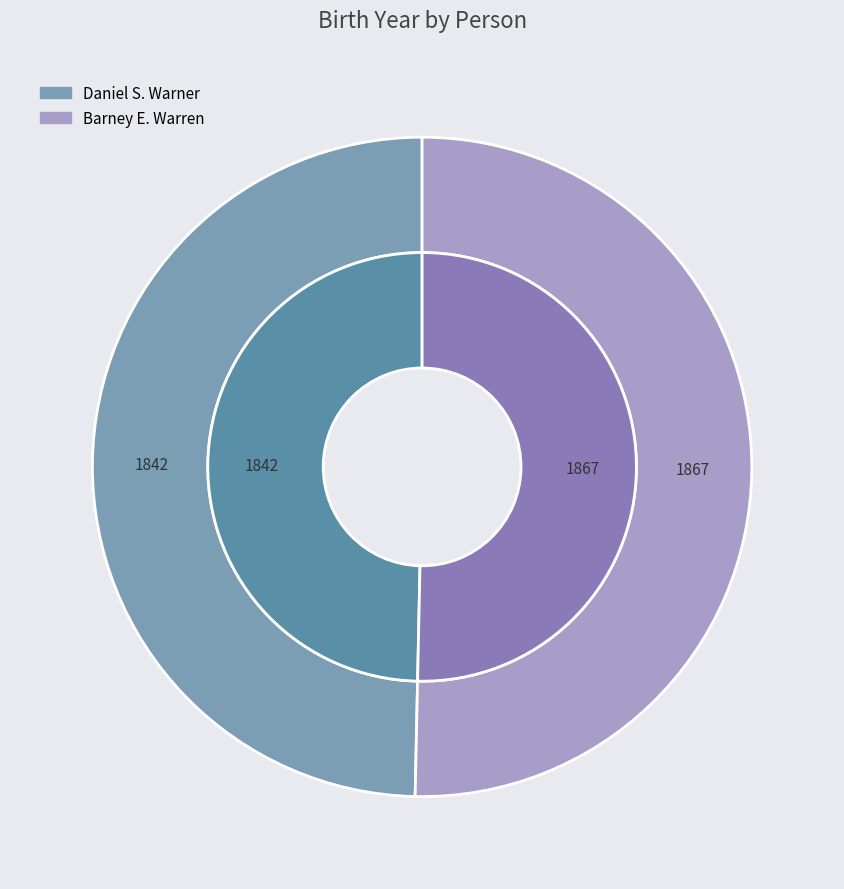

Is there a majority slice in this chart?

Yes